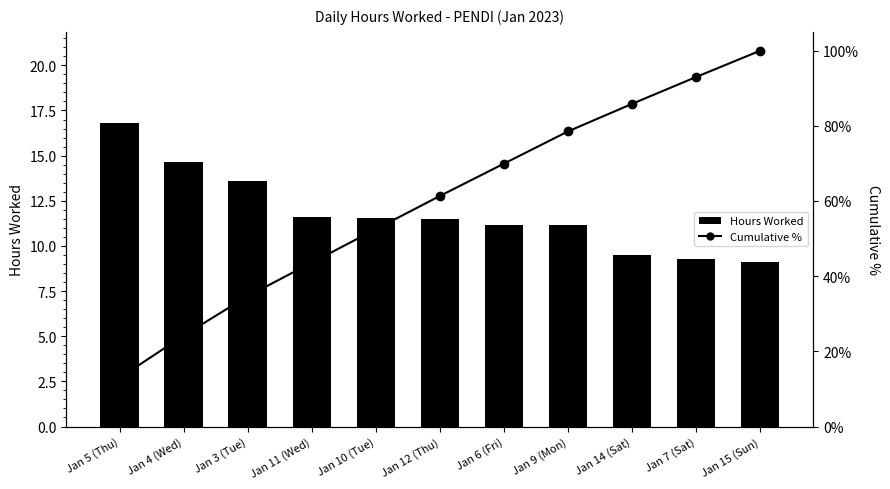

What is the minimum value for Hours Worked?

9.1